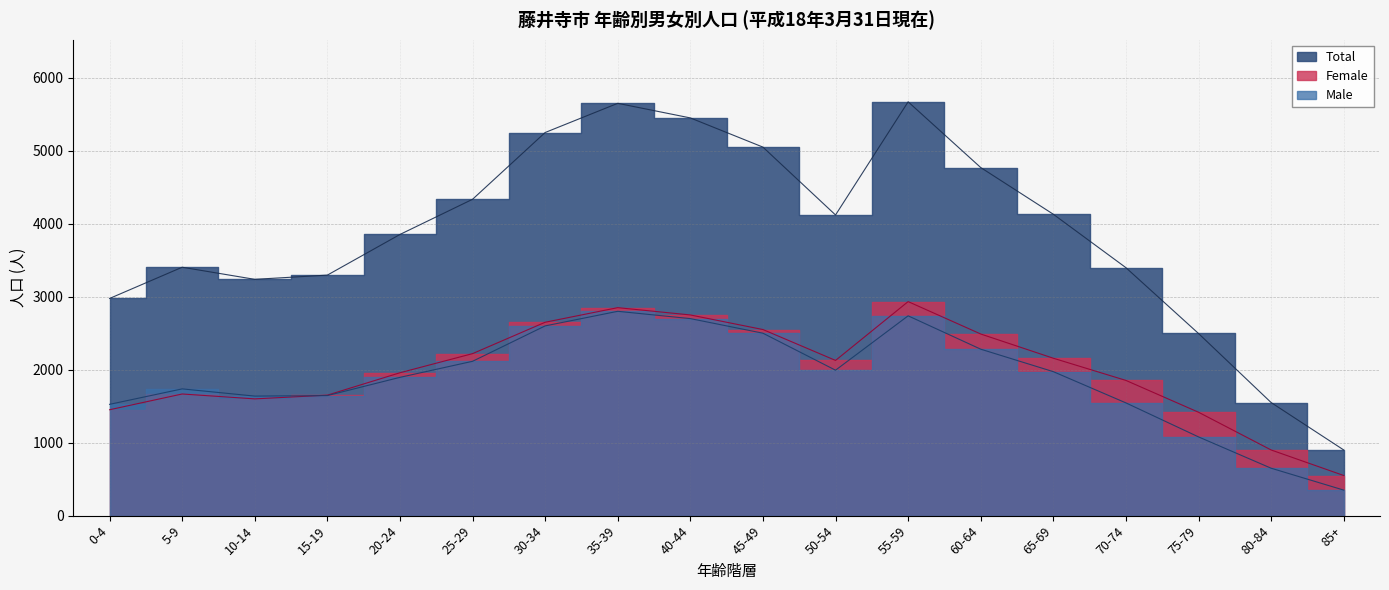

What is the smallest value displayed?

350